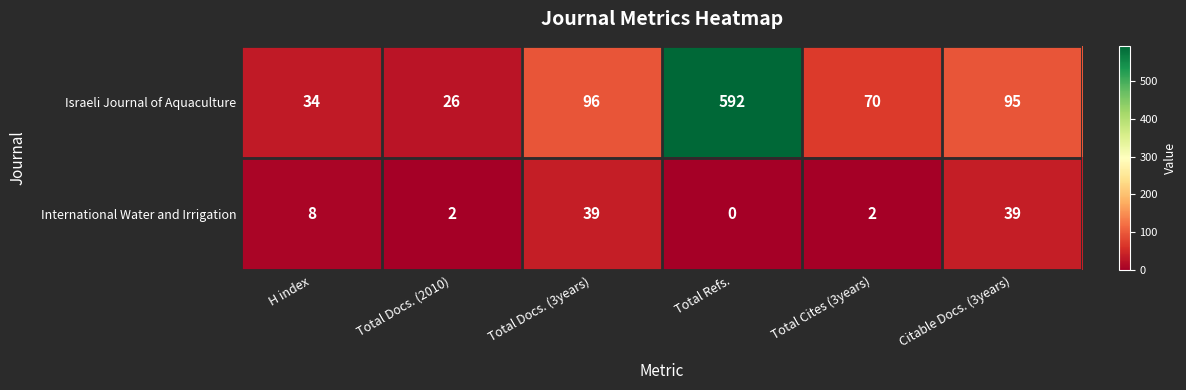

What is the spread (max minus min) of values at Total Docs. (2010)?

24